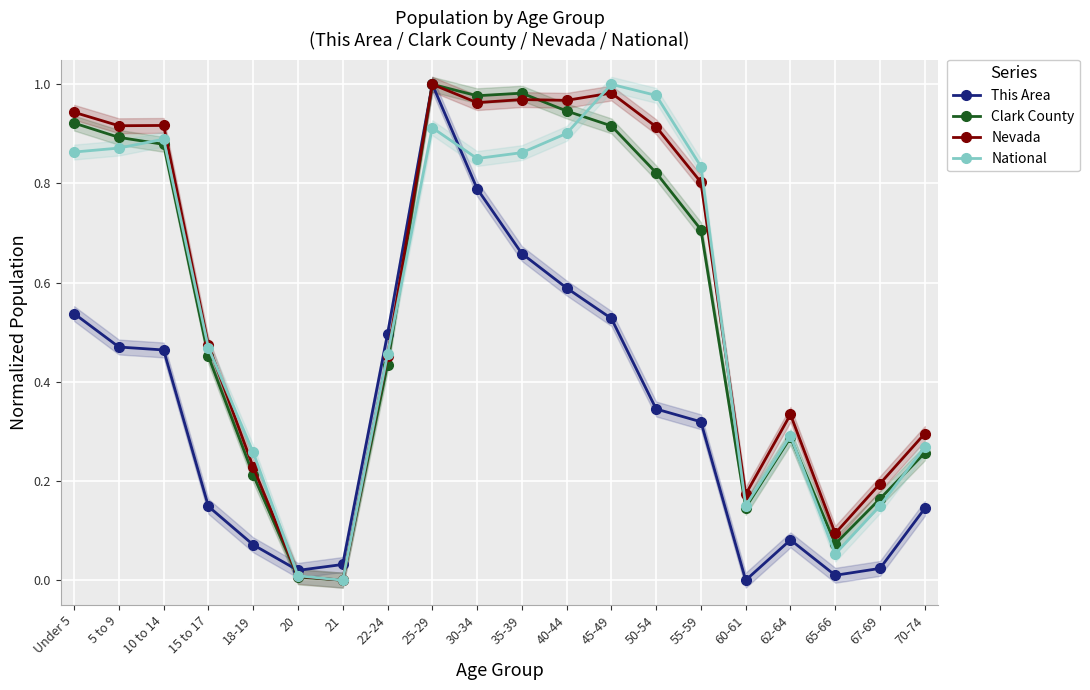

At which category is the sum across all series the highest?

25-29